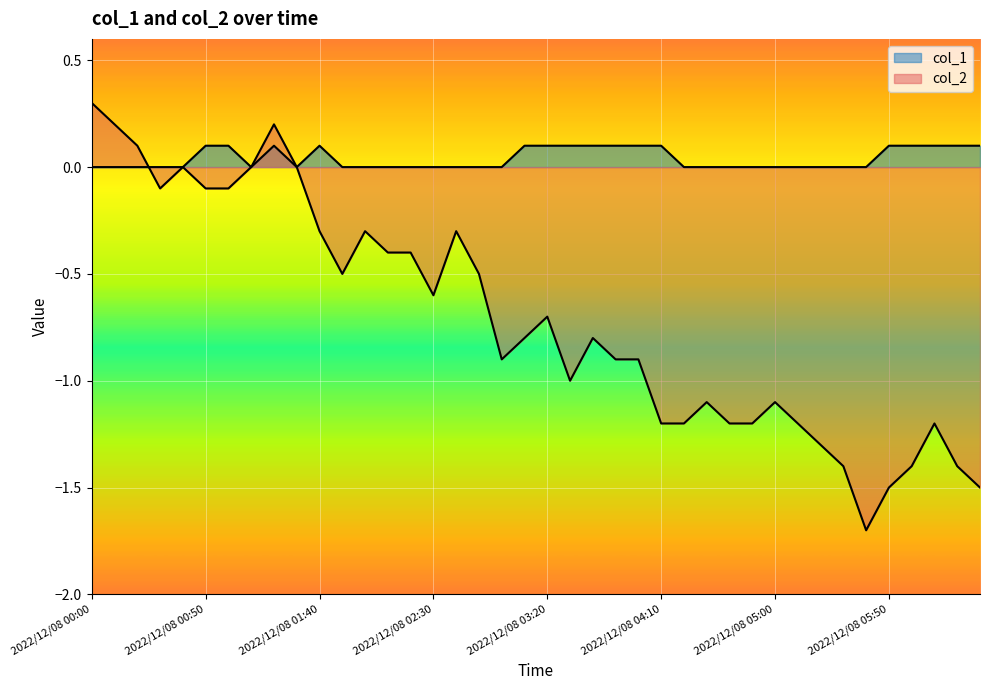

Which series has the largest range (max minus min)?

col_2